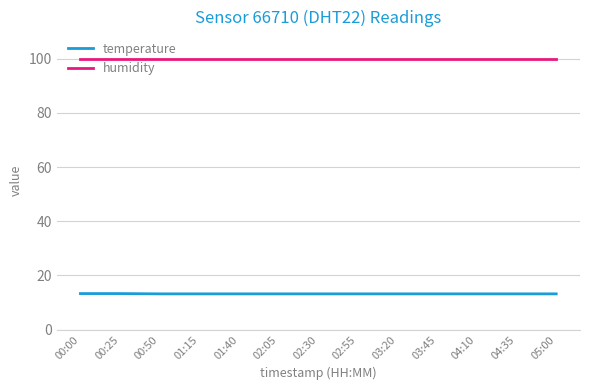

What is the highest value of the temperature series?

13.3